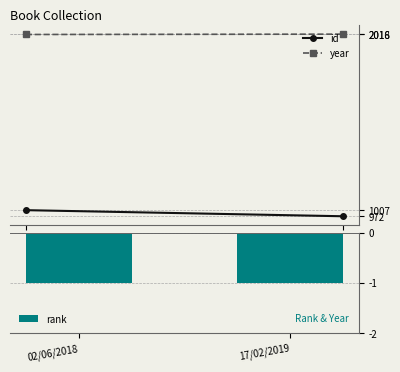

Where is id nearest to the value 989?

17/02/2019